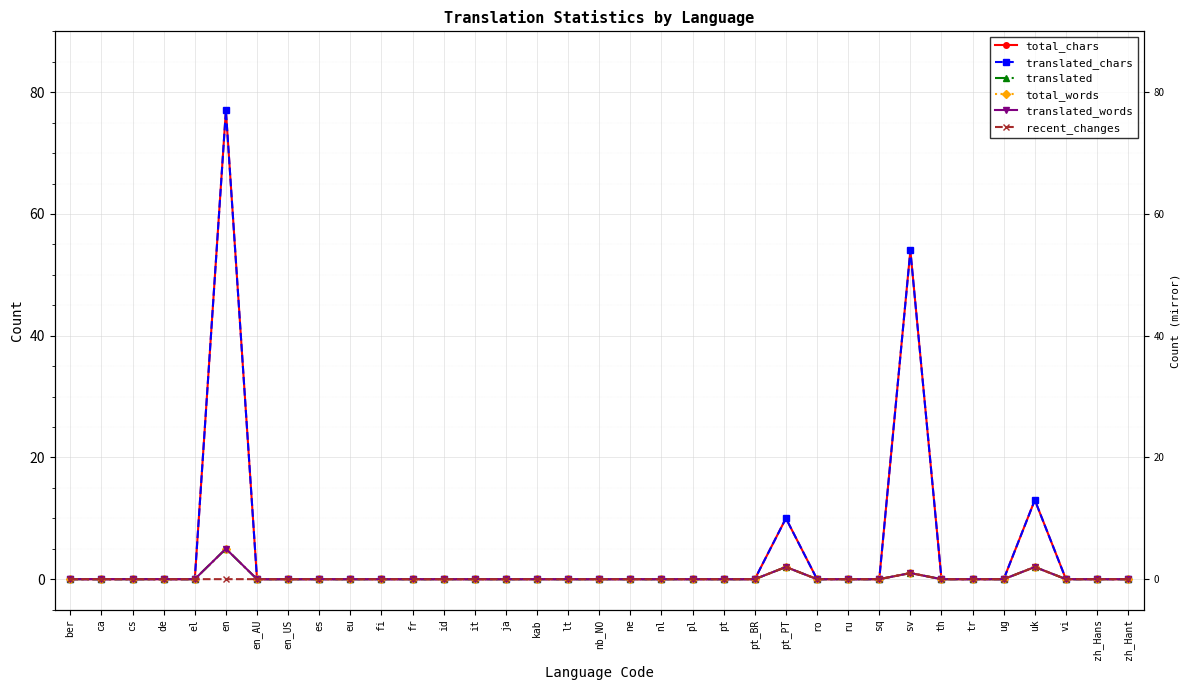

Where is the first local maximum for translated?

en